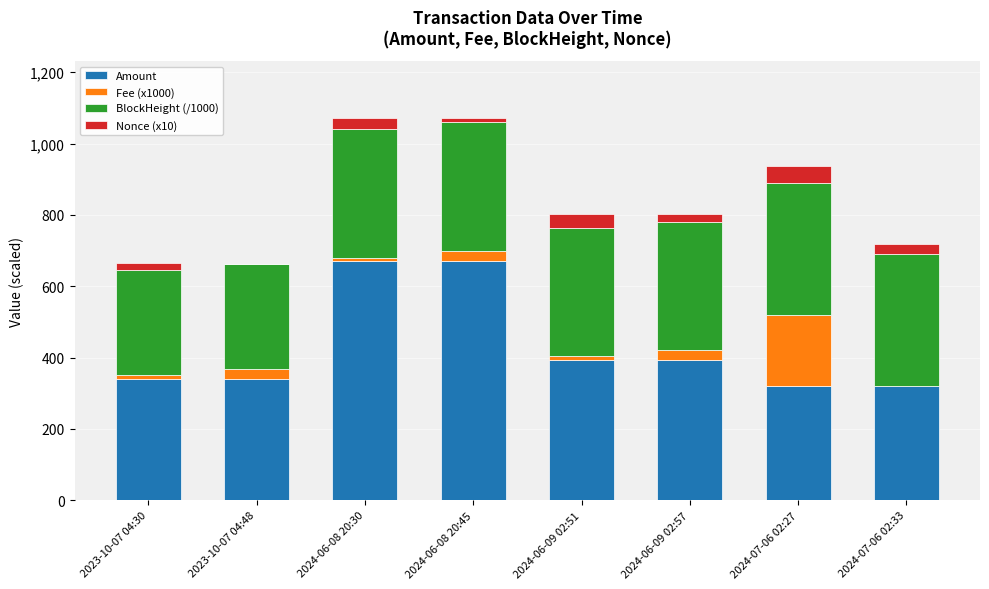

True or false: Amount has a value of 340.0 at 2023-10-07 04:30.

True